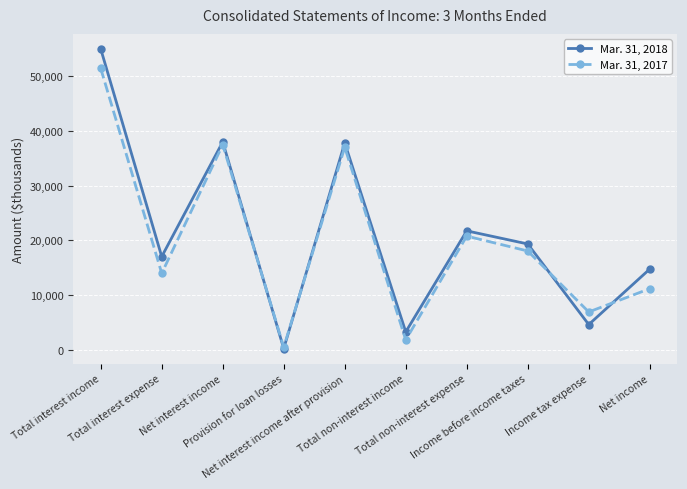

Where does the Mar. 31, 2017 series first go above 18046?

Total interest income